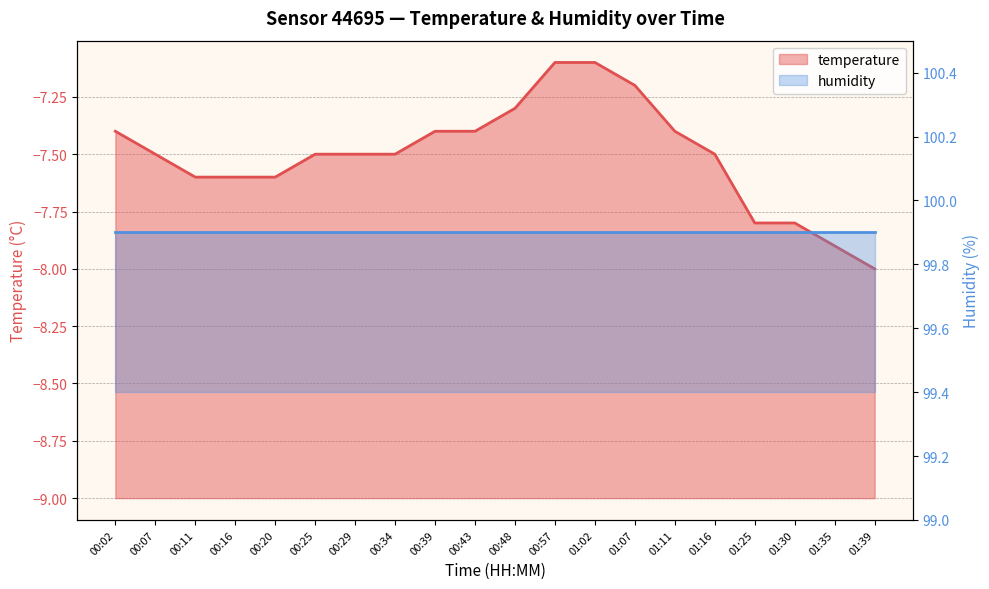

Rank the categories by value from highest to lowest.

00:57, 01:02, 01:07, 00:48, 00:02, 00:39, 00:43, 01:11, 00:07, 00:25, 00:29, 00:34, 01:16, 00:11, 00:16, 00:20, 01:25, 01:30, 01:35, 01:39